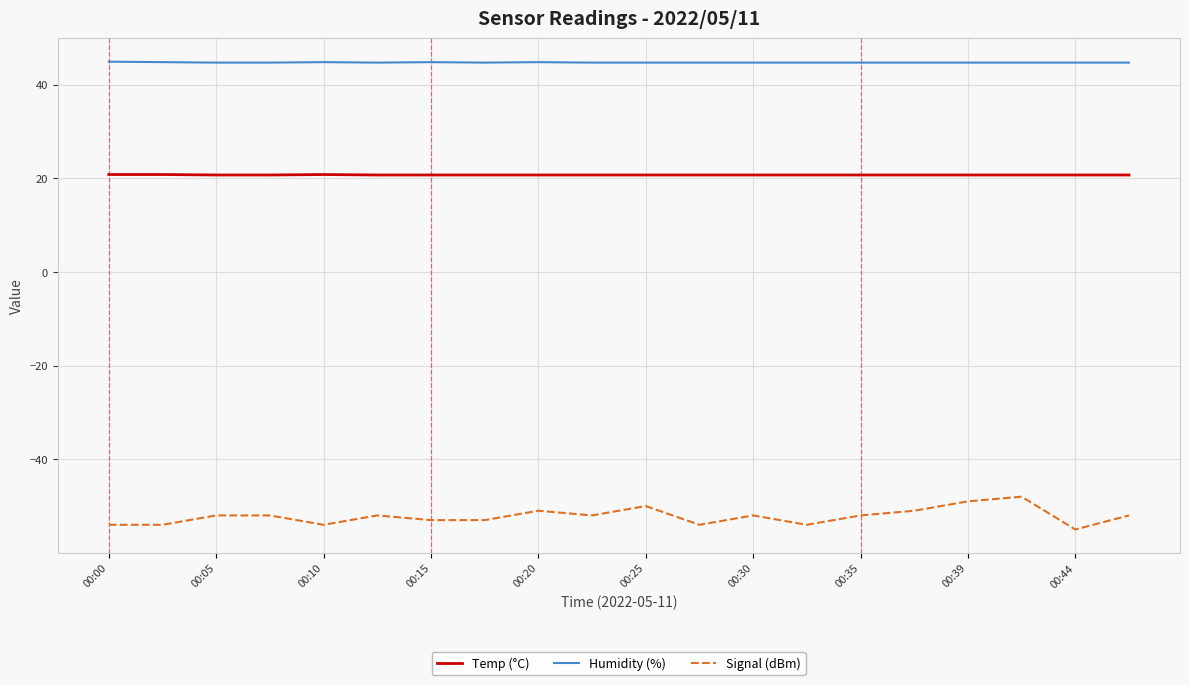

True or false: Temp (°C) and Humidity (%) cross at least once.

False